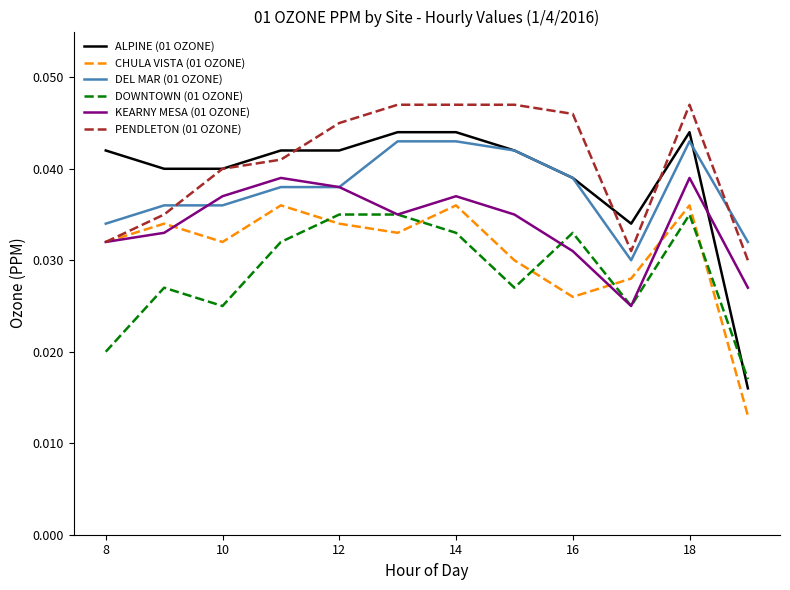

Which series has the widest spread of values?

ALPINE (01 OZONE)